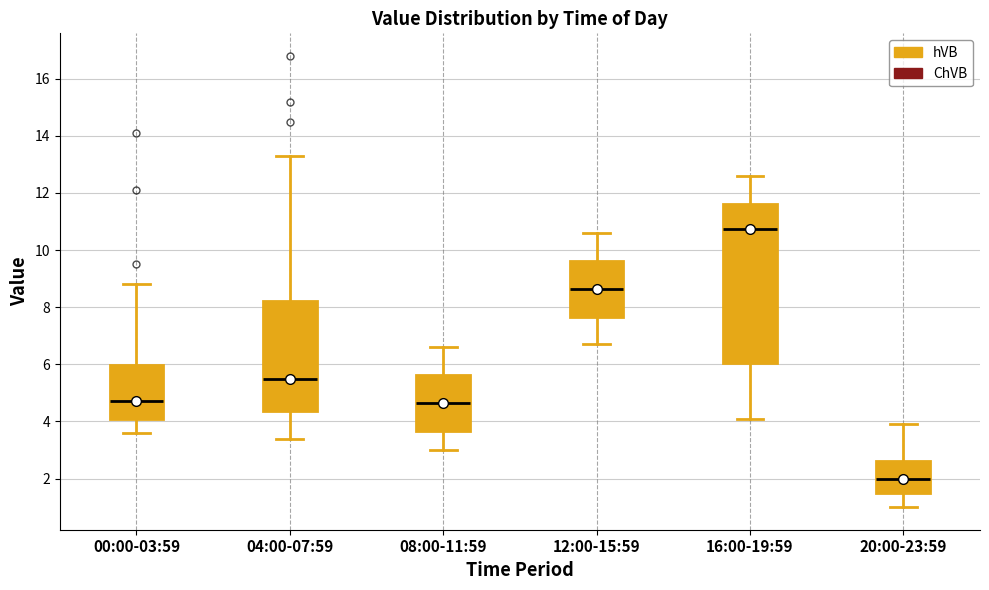

Where is the upper edge of the box for 16:00-19:59 on the y-axis? The values are not printed on the chart, so give them approximately, as read against the axis.

11.6